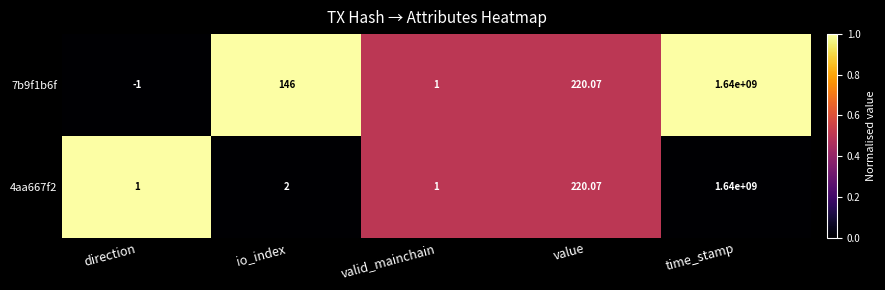

Which category has the highest value across all series?

time_stamp